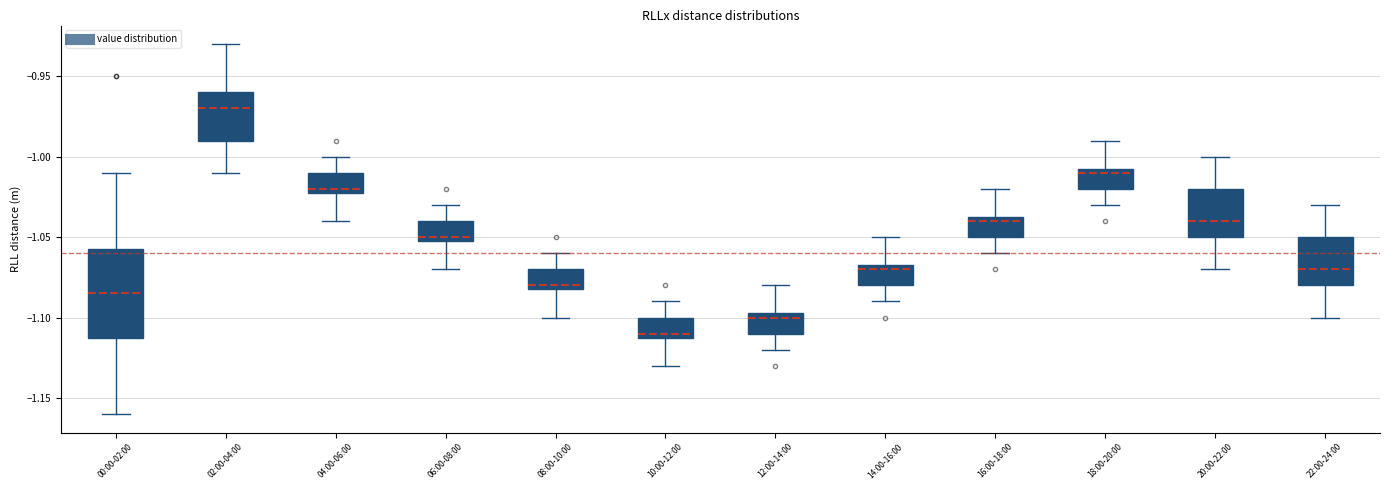

Reading left to right, transcribe this box plot: for each box, give where its median line is, the range the box spans, and where its two whiskers end, as read against the y-axis. The values are not printed on the chart, so give them approximately, as read against the axis.

00:00-02:00: median -1.085, box -1.110 to -1.055, whiskers -1.160 to -1.010
02:00-04:00: median -0.970, box -0.990 to -0.960, whiskers -1.010 to -0.930
04:00-06:00: median -1.020 (just above the box's lower edge), box -1.020 to -1.010, whiskers -1.040 to -1.000
06:00-08:00: median -1.050 (just above the box's lower edge), box -1.050 to -1.040, whiskers -1.070 to -1.030
08:00-10:00: median -1.080 (just above the box's lower edge), box -1.080 to -1.070, whiskers -1.100 to -1.060
10:00-12:00: median -1.110 (just above the box's lower edge), box -1.110 to -1.100, whiskers -1.130 to -1.090
12:00-14:00: median -1.100, box -1.110 to -1.095, whiskers -1.120 to -1.080
14:00-16:00: median -1.070, box -1.080 to -1.065, whiskers -1.090 to -1.050
16:00-18:00: median -1.040, box -1.050 to -1.035, whiskers -1.060 to -1.020
18:00-20:00: median -1.010, box -1.020 to -1.005, whiskers -1.030 to -0.990
20:00-22:00: median -1.040, box -1.050 to -1.020, whiskers -1.070 to -1.000
22:00-24:00: median -1.070, box -1.080 to -1.050, whiskers -1.100 to -1.030